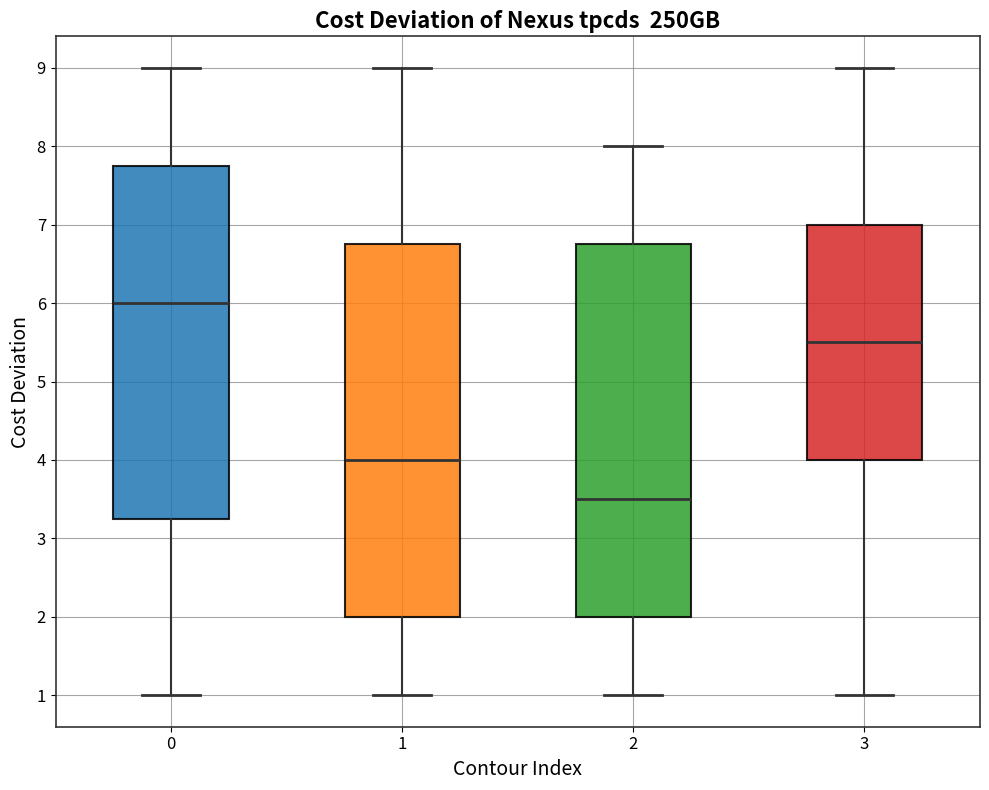

Reading left to right, transcribe this box plot: for each box, give where its median line is, the range the box spans, and where its two whiskers end, as read against the y-axis. The values are not printed on the chart, so give them approximately, as read against the axis.

0: median 6.0, box 3.3 to 7.8, whiskers 1.0 to 9.0
1: median 4.0, box 2.0 to 6.8, whiskers 1.0 to 9.0
2: median 3.5, box 2.0 to 6.8, whiskers 1.0 to 8.0
3: median 5.5, box 4.0 to 7.0, whiskers 1.0 to 9.0